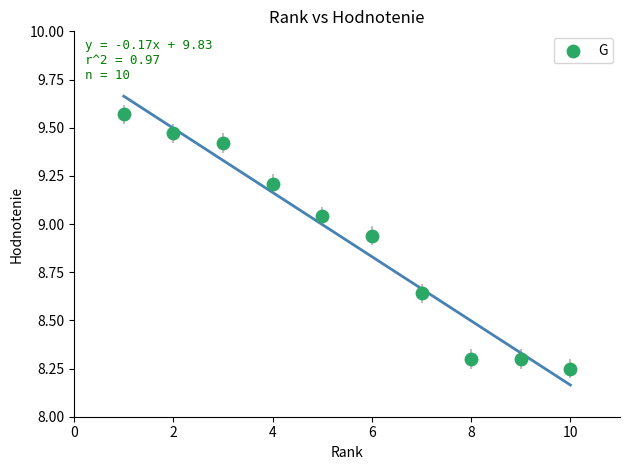

What is the range of Y values (max minus min)?

1.3